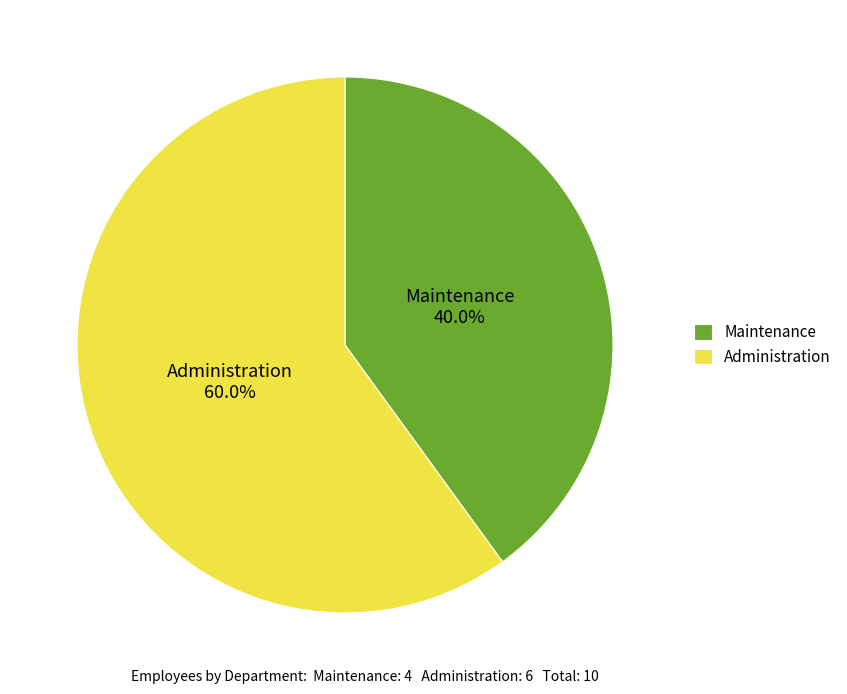

Count the number of slices in the pie.

2